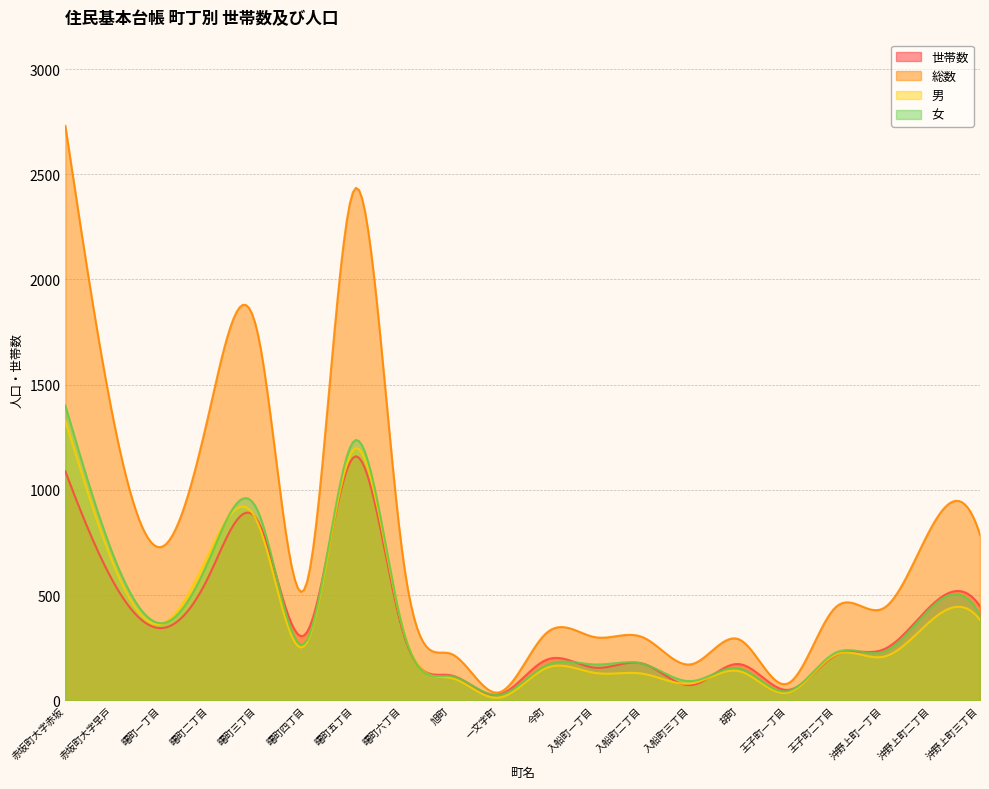

What is the sum of all 世帯数 values?

107450.4